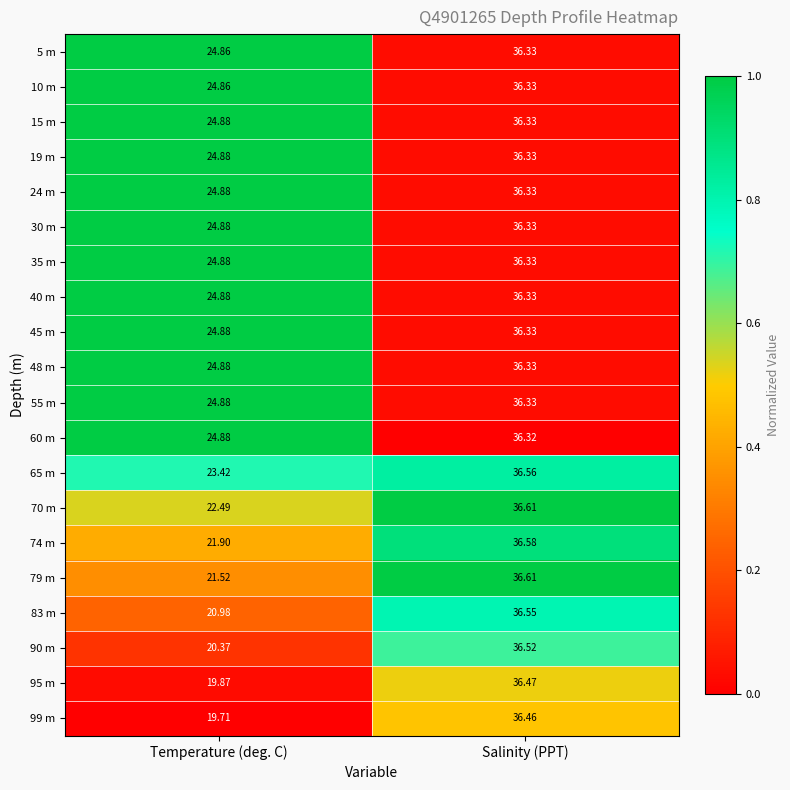

At which label does 83 m reach its peak?

Salinity (PPT)